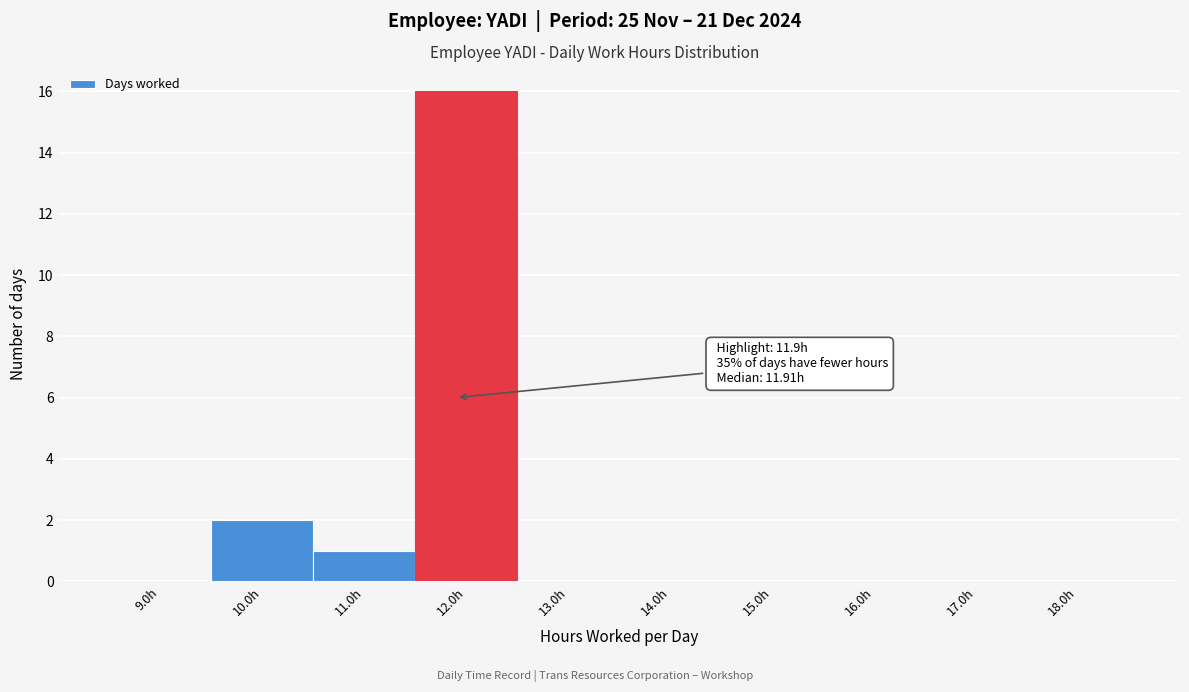

Which range on the x-axis has the tallest bar?

11.5 to 12.5